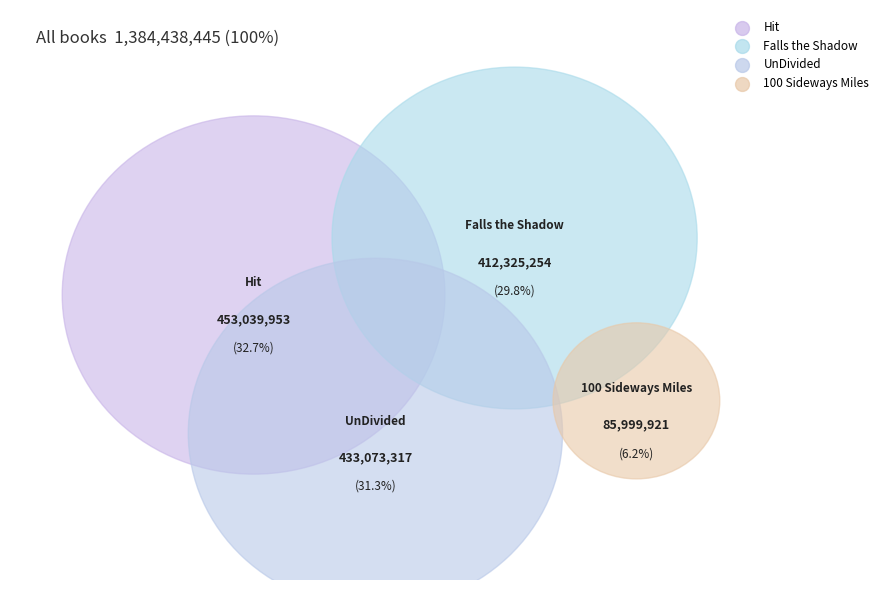

What is the smallest slice in the pie chart?

100 Sideways Miles